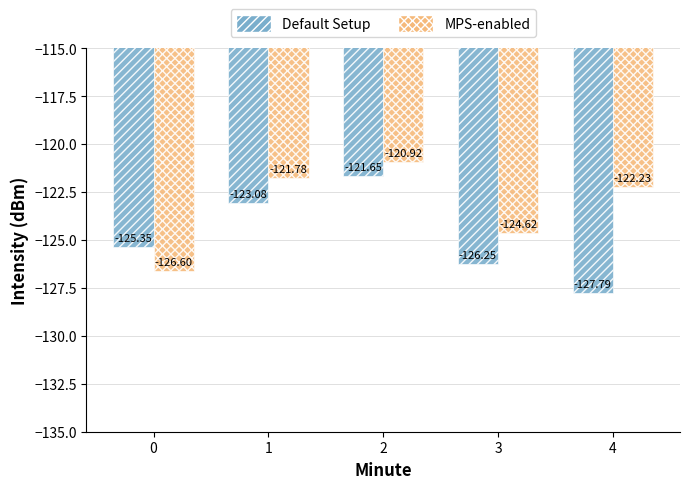

What is the value of the MPS-enabled bar at the 1st from the left?

-126.6